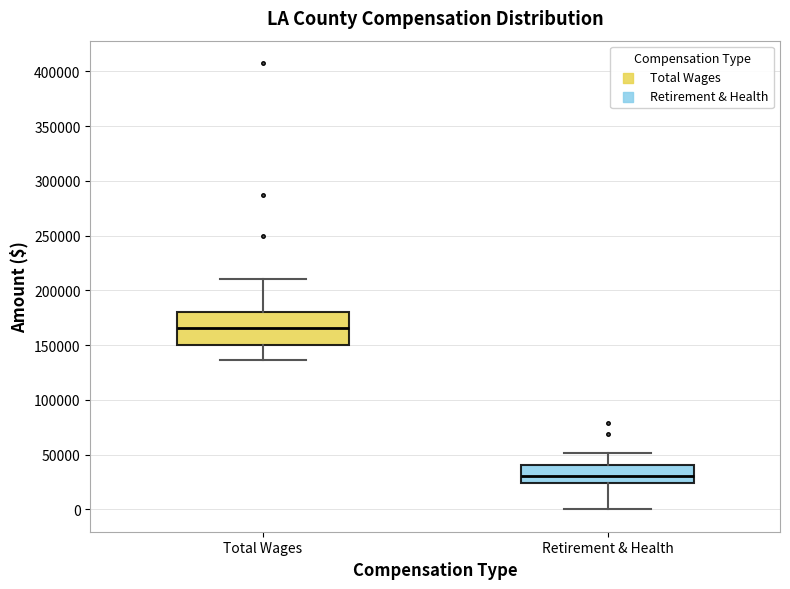

Where is the upper edge of the box for Retirement & Health on the y-axis? The values are not printed on the chart, so give them approximately, as read against the axis.

40000